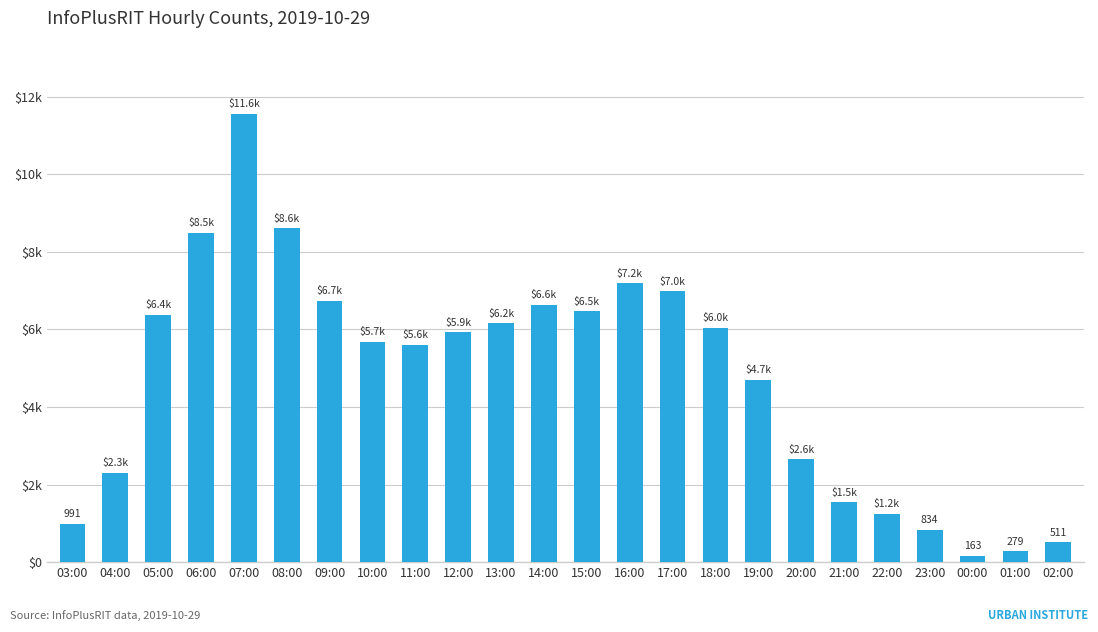

Does the chart contain stacked bars?

No